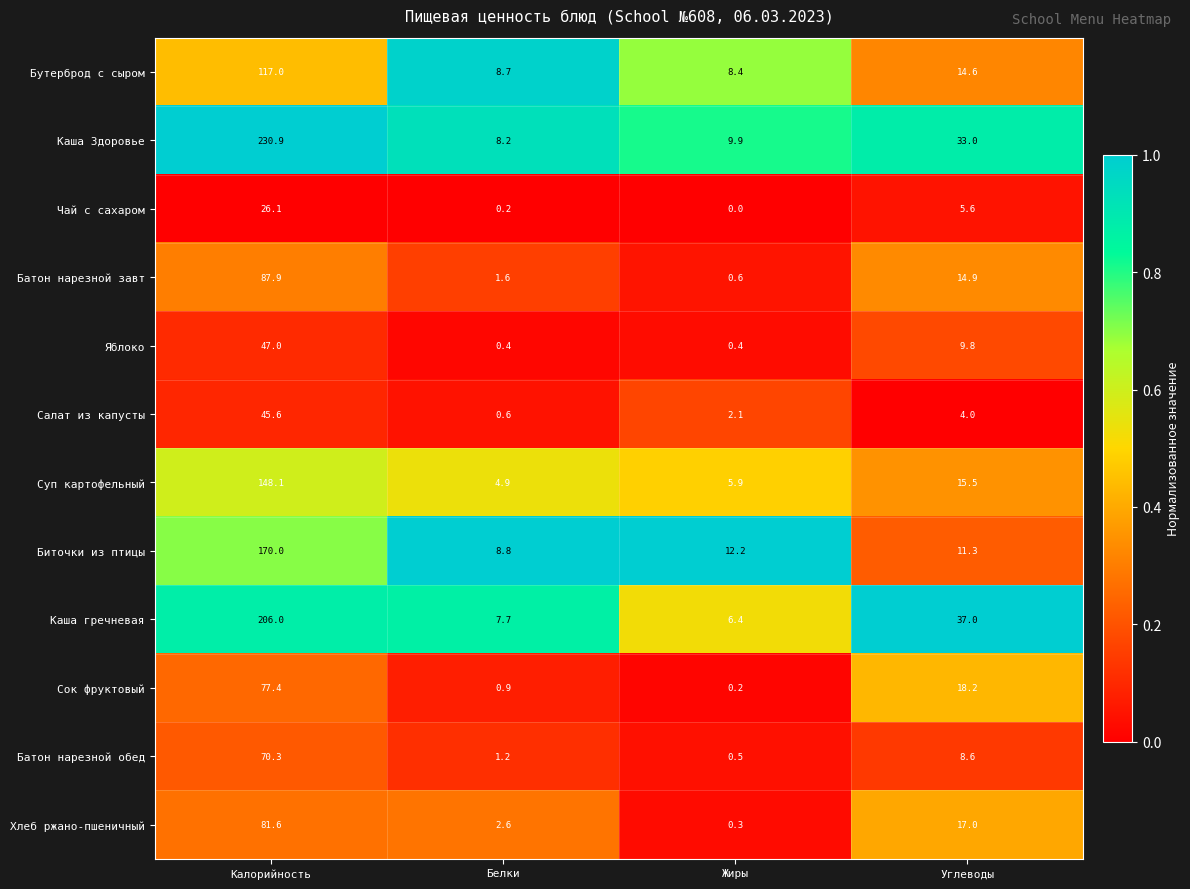

At which category does the chart reach its minimum across all series?

Жиры